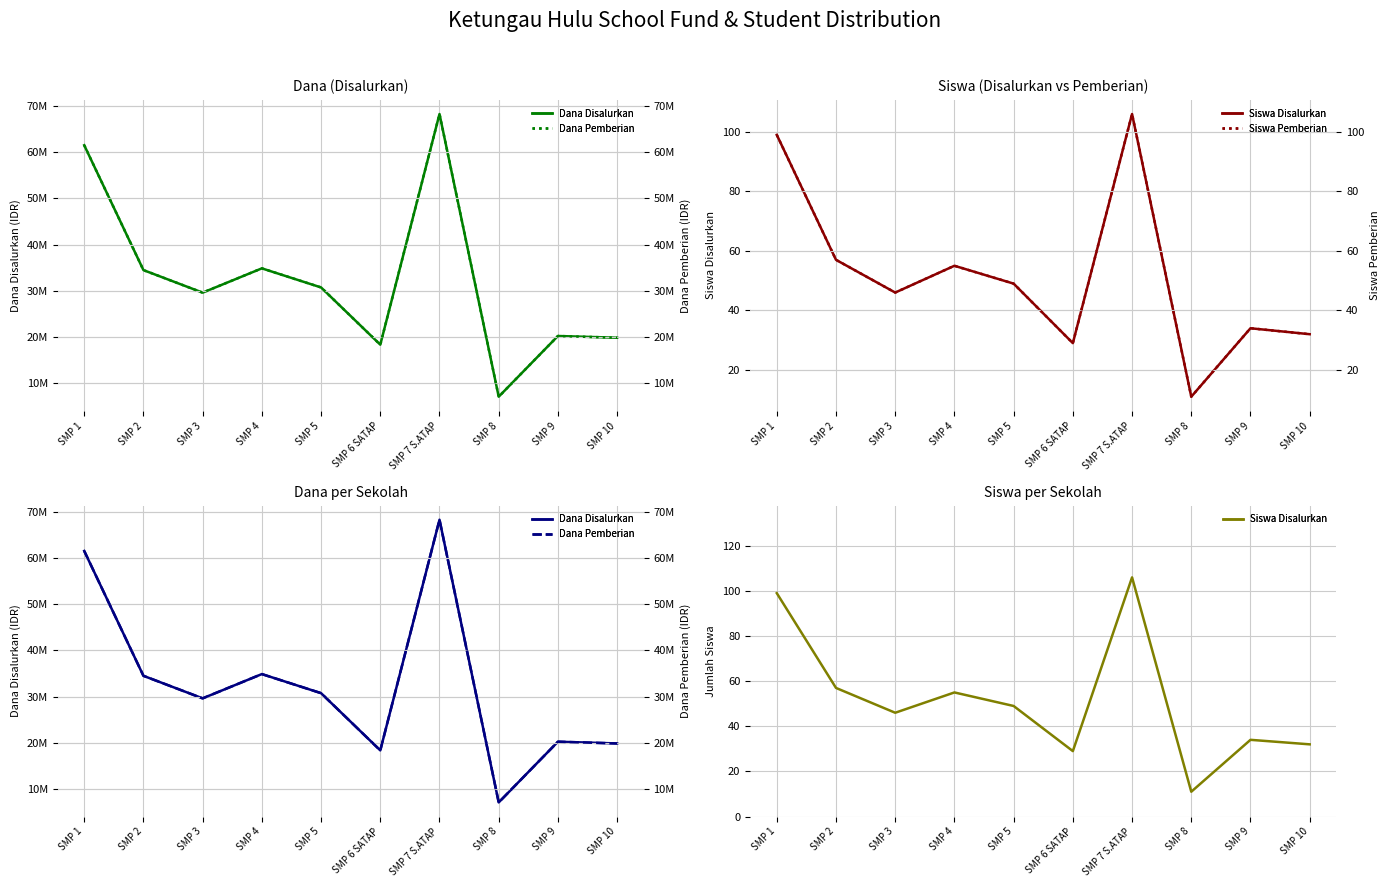

Reading left to right, list all the values displayed in this chart.

Dana Disalurkan: 61500000	34500000	29625000	34875000	30750000	18375000	68250000	7125000	20250000	19875000
Siswa Disalurkan: 99	57	46	55	49	29	106	11	34	32
Dana Pemberian: 61500000	34500000	29625000	34875000	30750000	18375000	68250000	7125000	20250000	19875000
Siswa Pemberian: 99	57	46	55	49	29	106	11	34	32